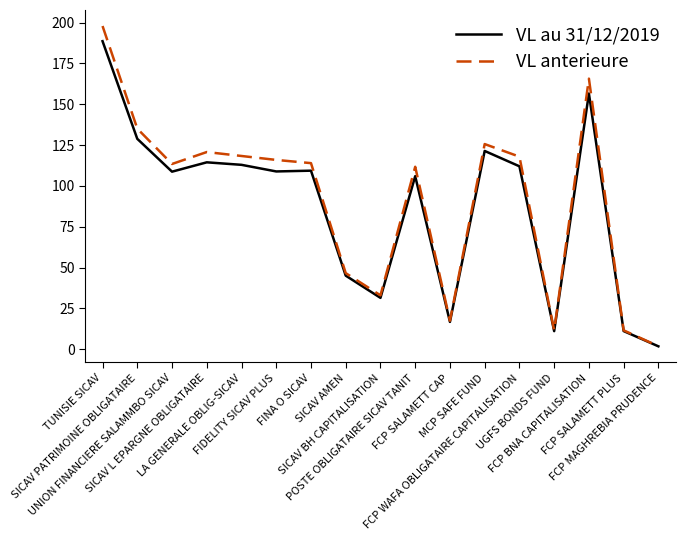

What is the greatest value displayed?

197.9